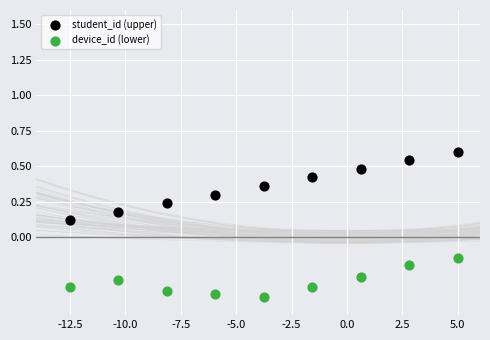

Which series contains the highest Y value?

student_id (upper)